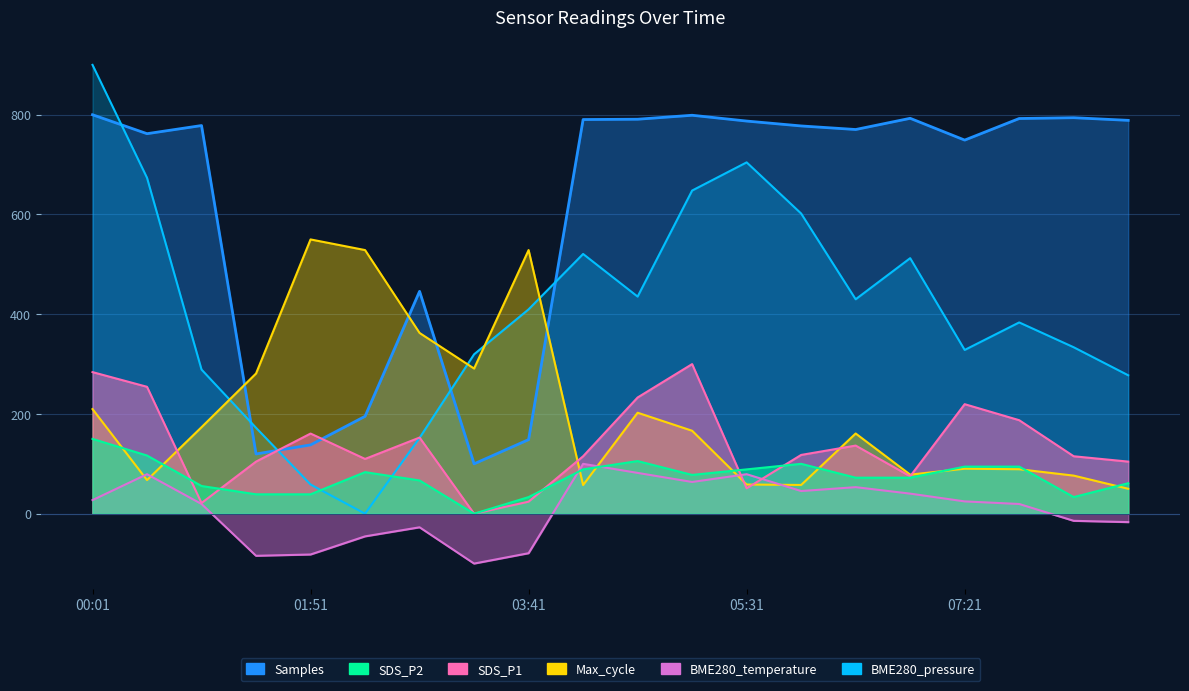

What is the difference between the BME280_pressure values at 06:53 and 05:58?

89.5